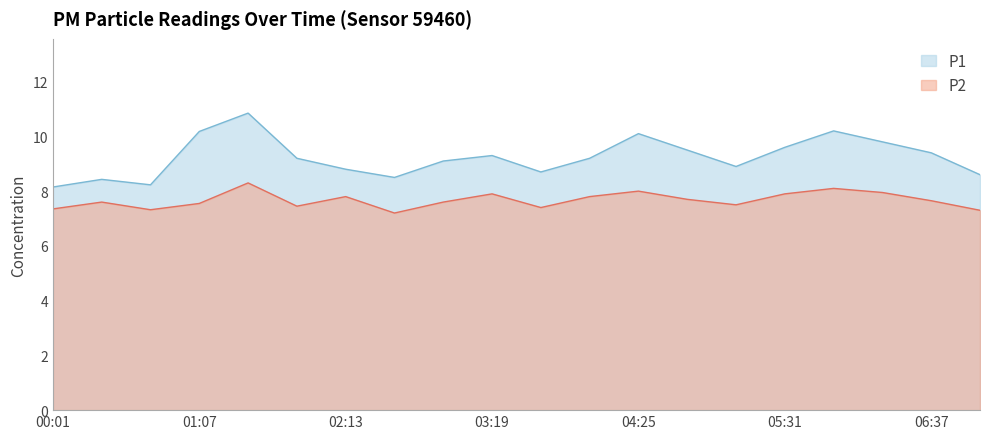

At which label does P1 first exceed 9?

01:07